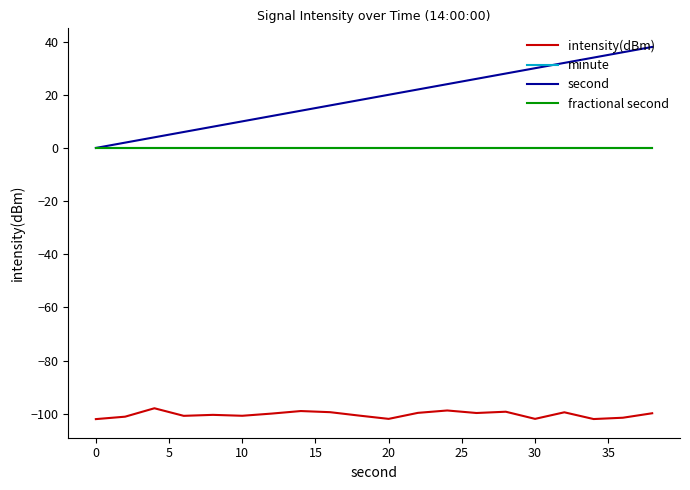

True or false: intensity(dBm) and second intersect in this chart.

False